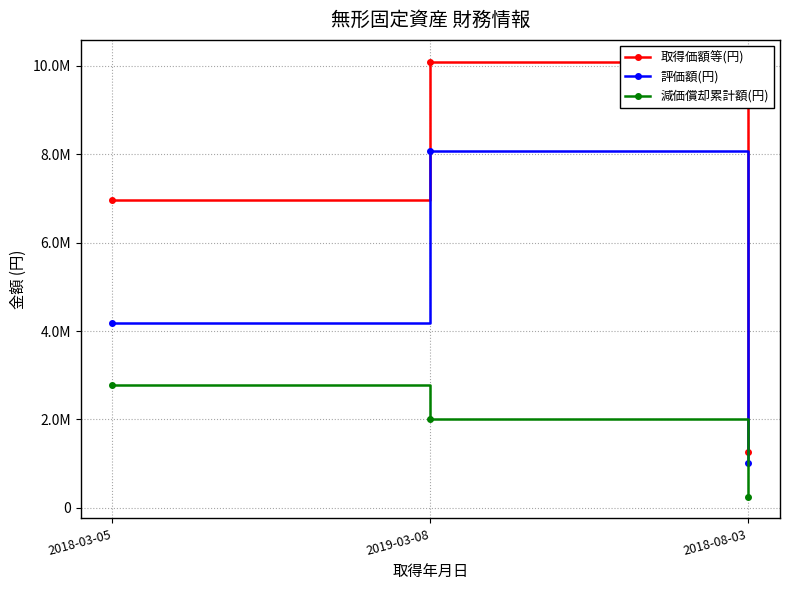

Reading left to right, transcribe all the data shown in this chart.

取得価額等(円): 2018-03-05=6966000	2019-03-08=10098000	2018-08-03=1263600
評価額(円): 2018-03-05=4179600	2019-03-08=8078400	2018-08-03=1010880
減価償却累計額(円): 2018-03-05=2786400	2019-03-08=2019600	2018-08-03=252720